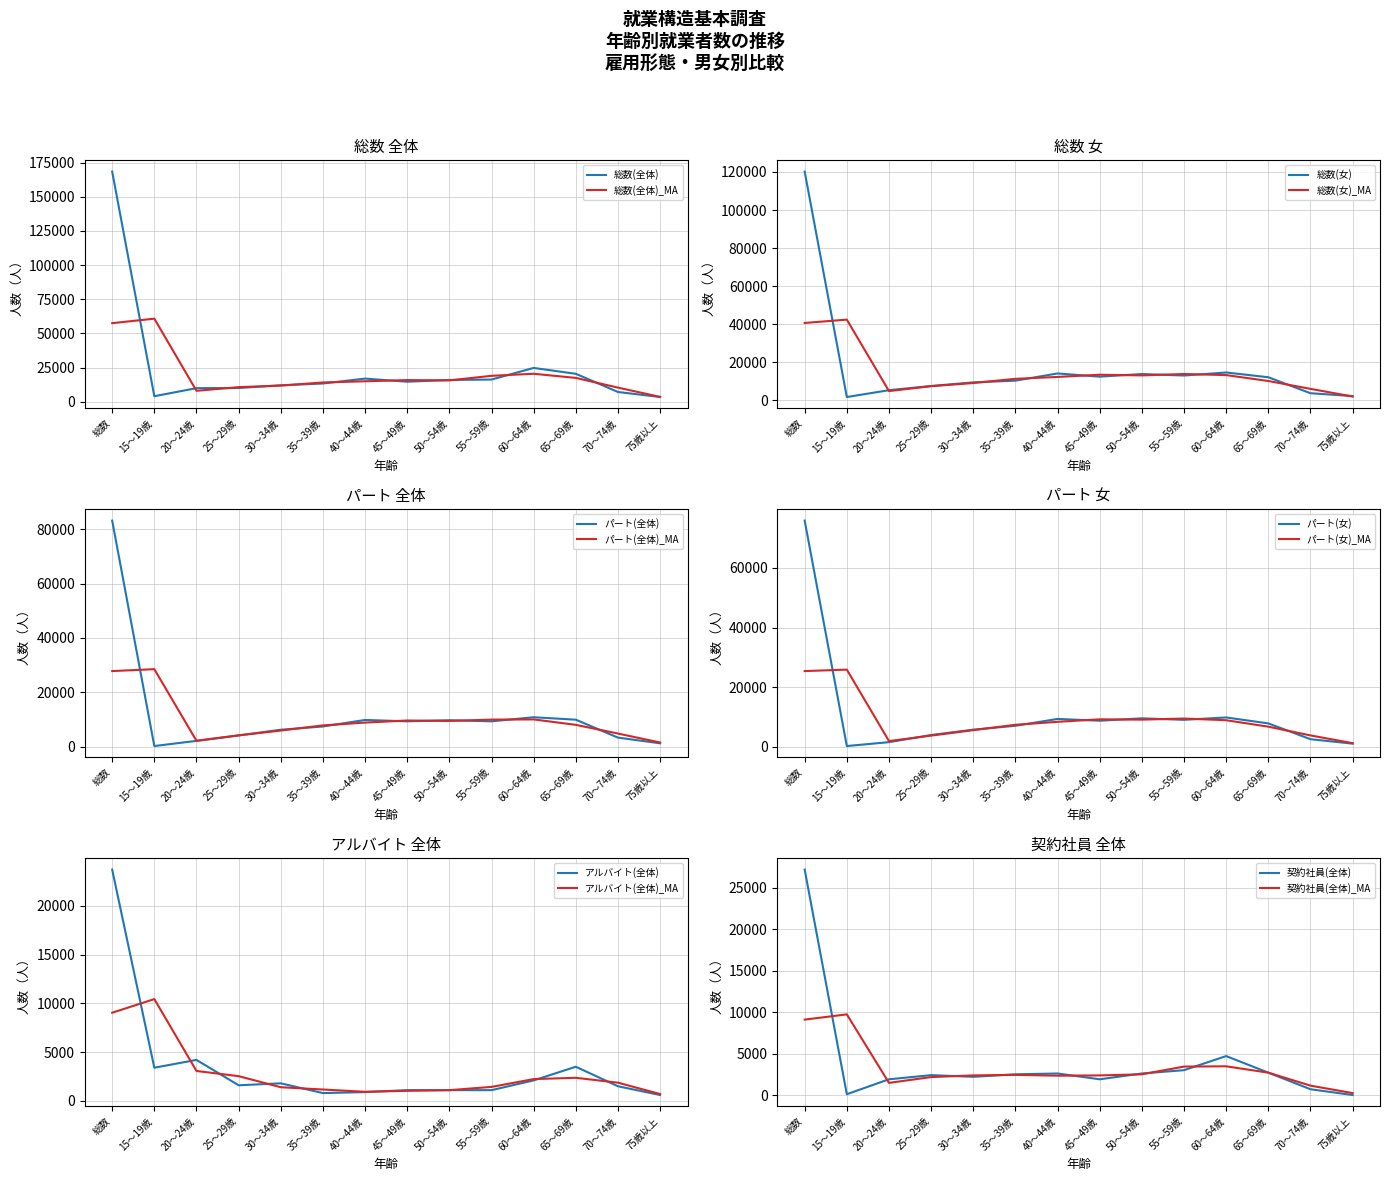

Rank the categories by 総数(全体) value from highest to lowest.

総数, 60～64歳, 65～69歳, 40～44歳, 55～59歳, 50～54歳, 45～49歳, 35～39歳, 30～34歳, 25～29歳, 20～24歳, 70～74歳, 15～19歳, 75歳以上